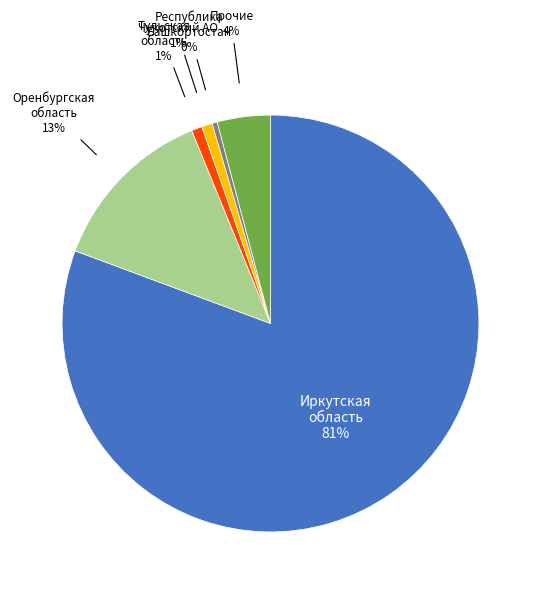

How many segments does this pie chart have?

6